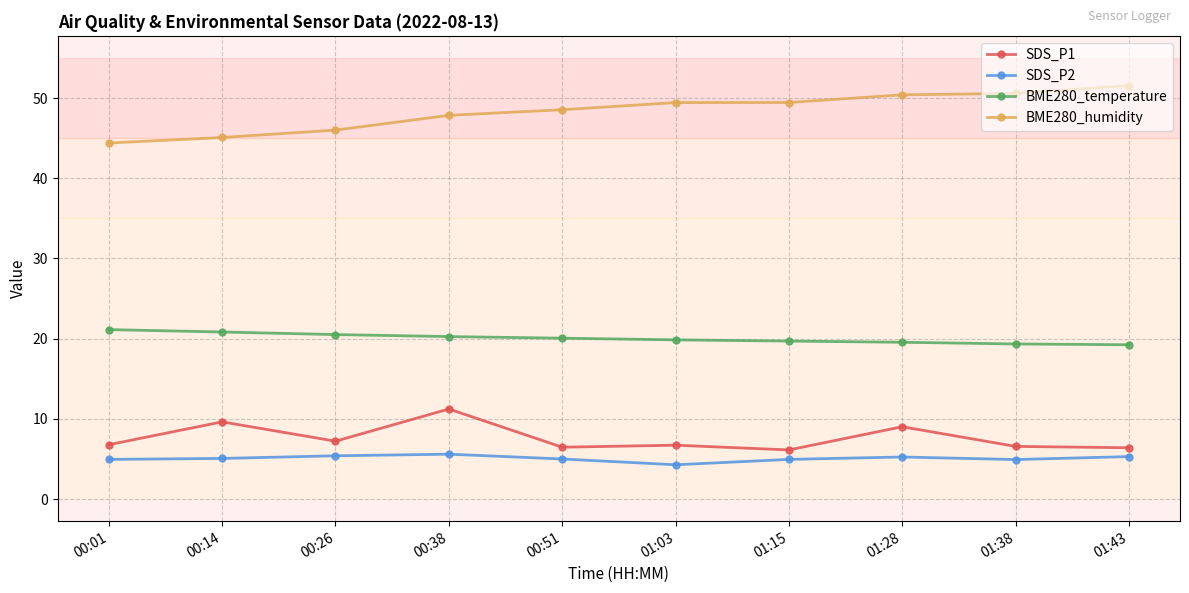

What is the maximum value for SDS_P1?

11.2